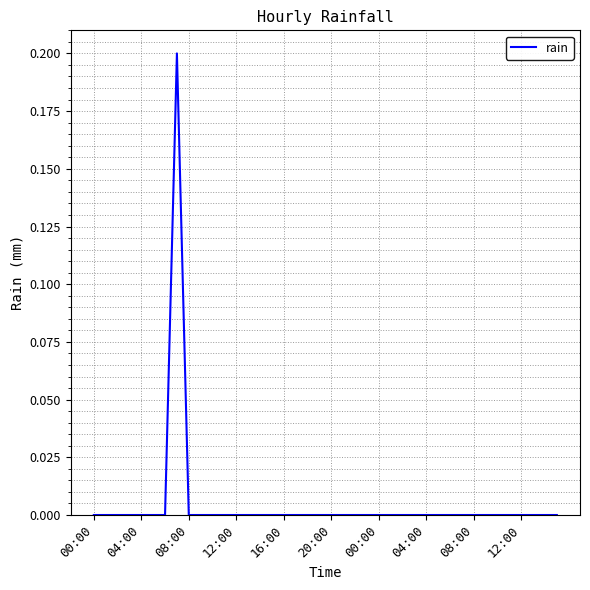

How many distinct data groups are displayed?

1